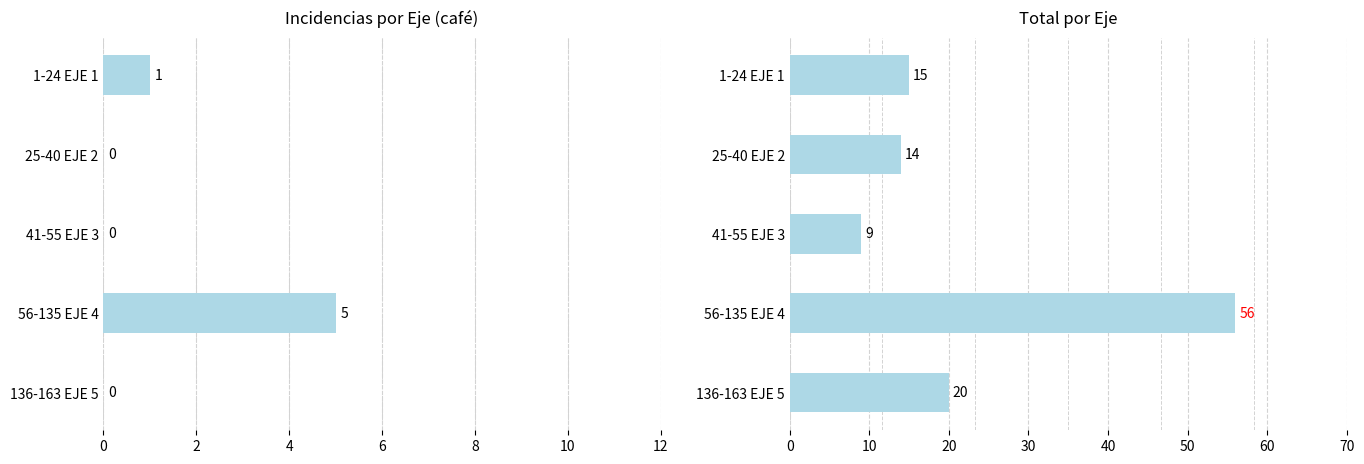

How many bars are there in total?

10